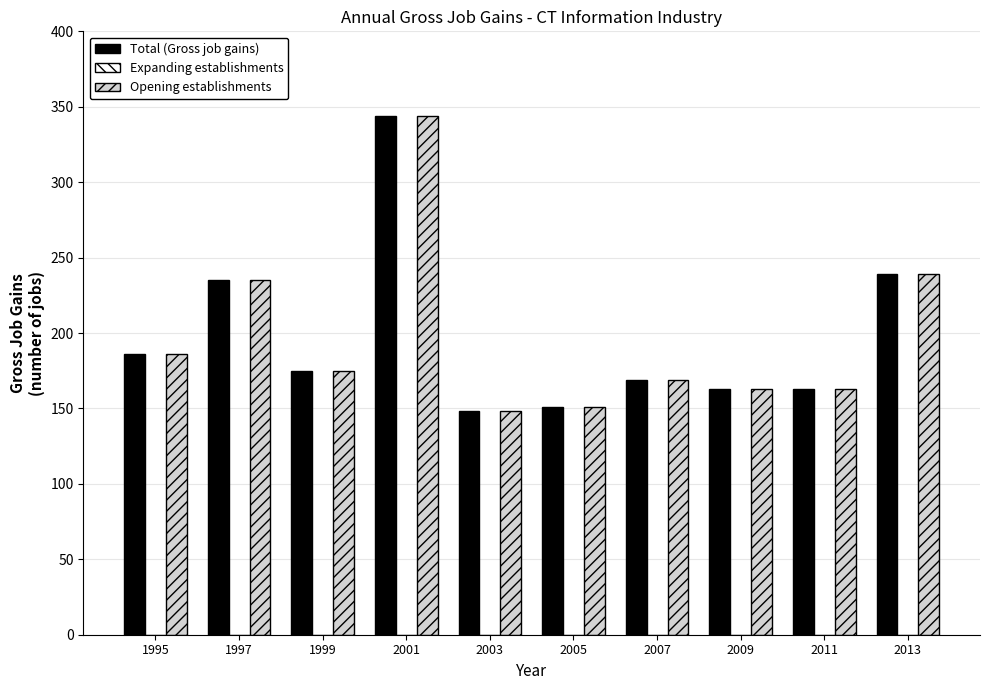

At how many categories does at least one series exceed 218?

3